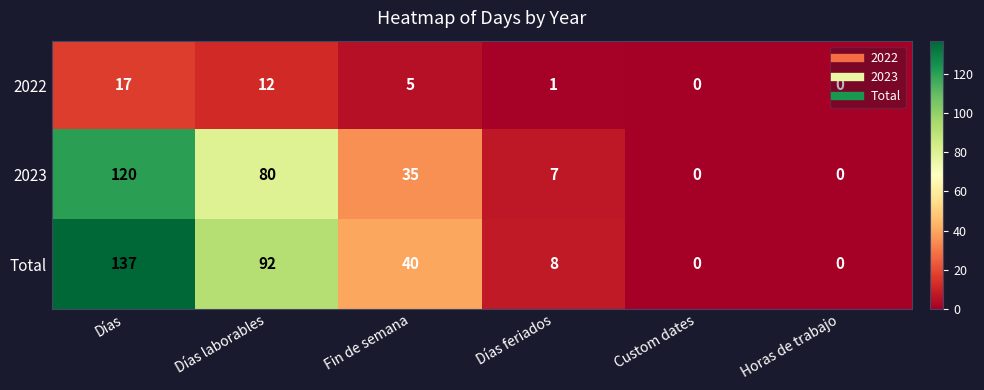

Which category has the highest value in the 2022 series?

Días